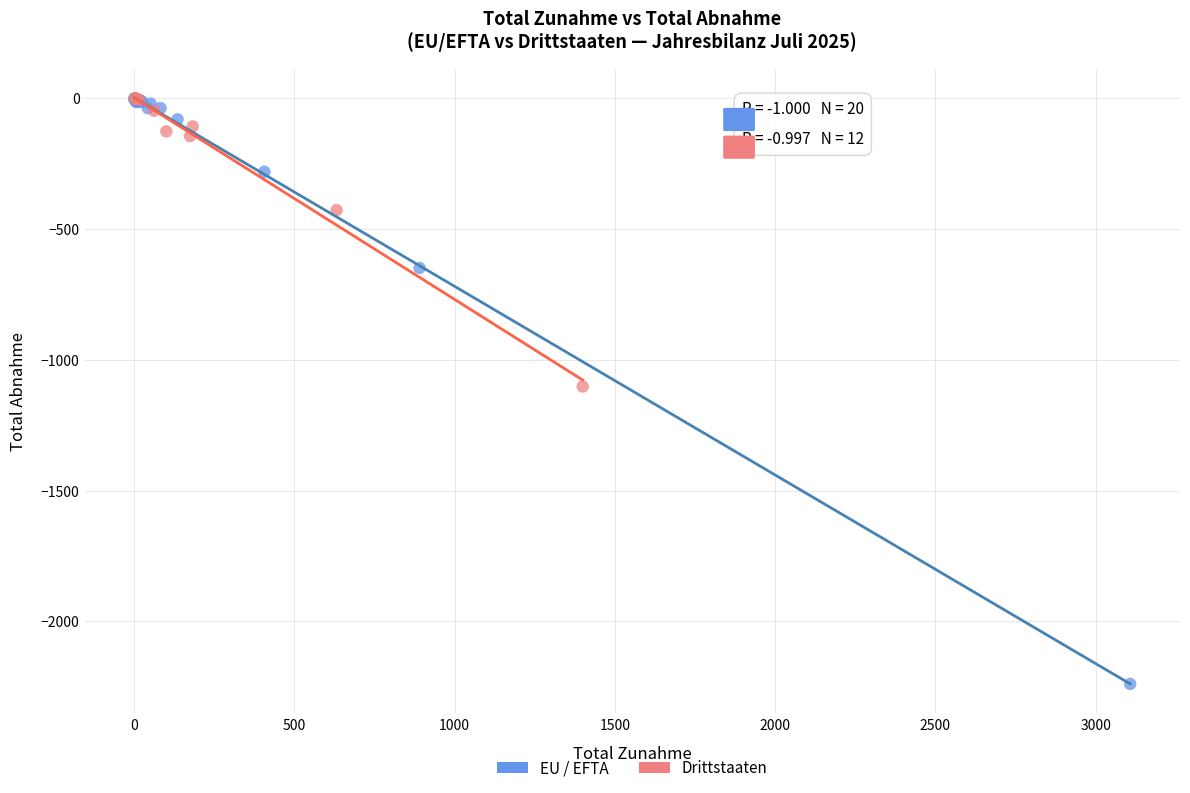

Which series reaches the minimum Y coordinate?

EU / EFTA